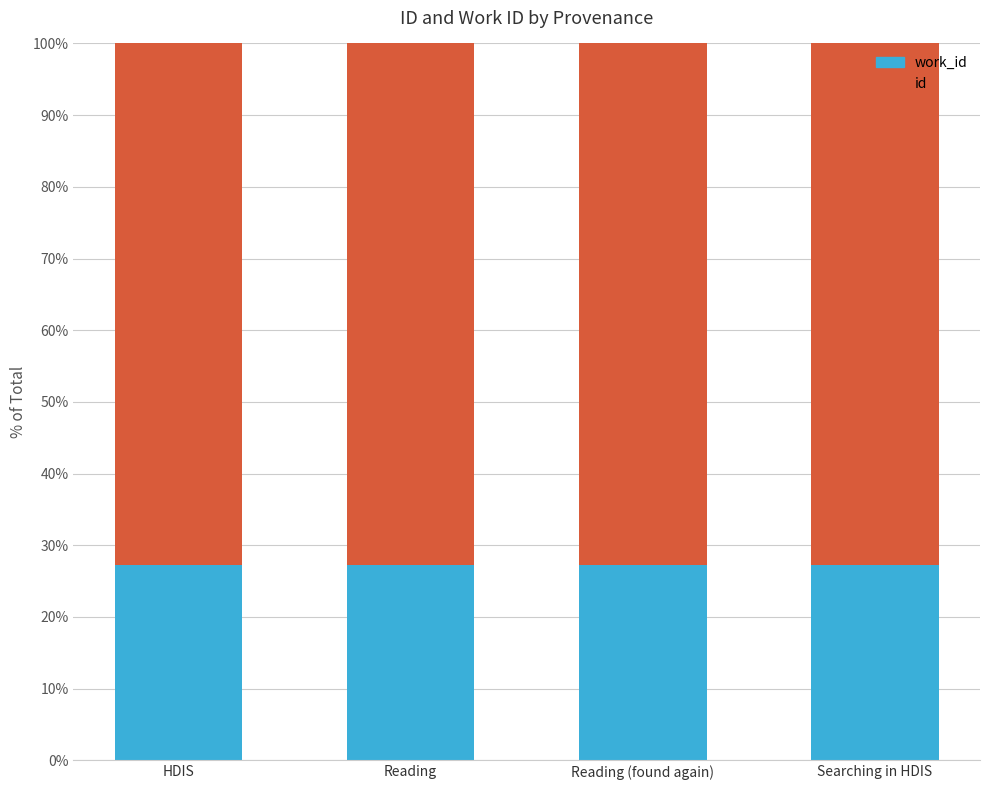

What is the total value across all series at Searching in HDIS?

100.0